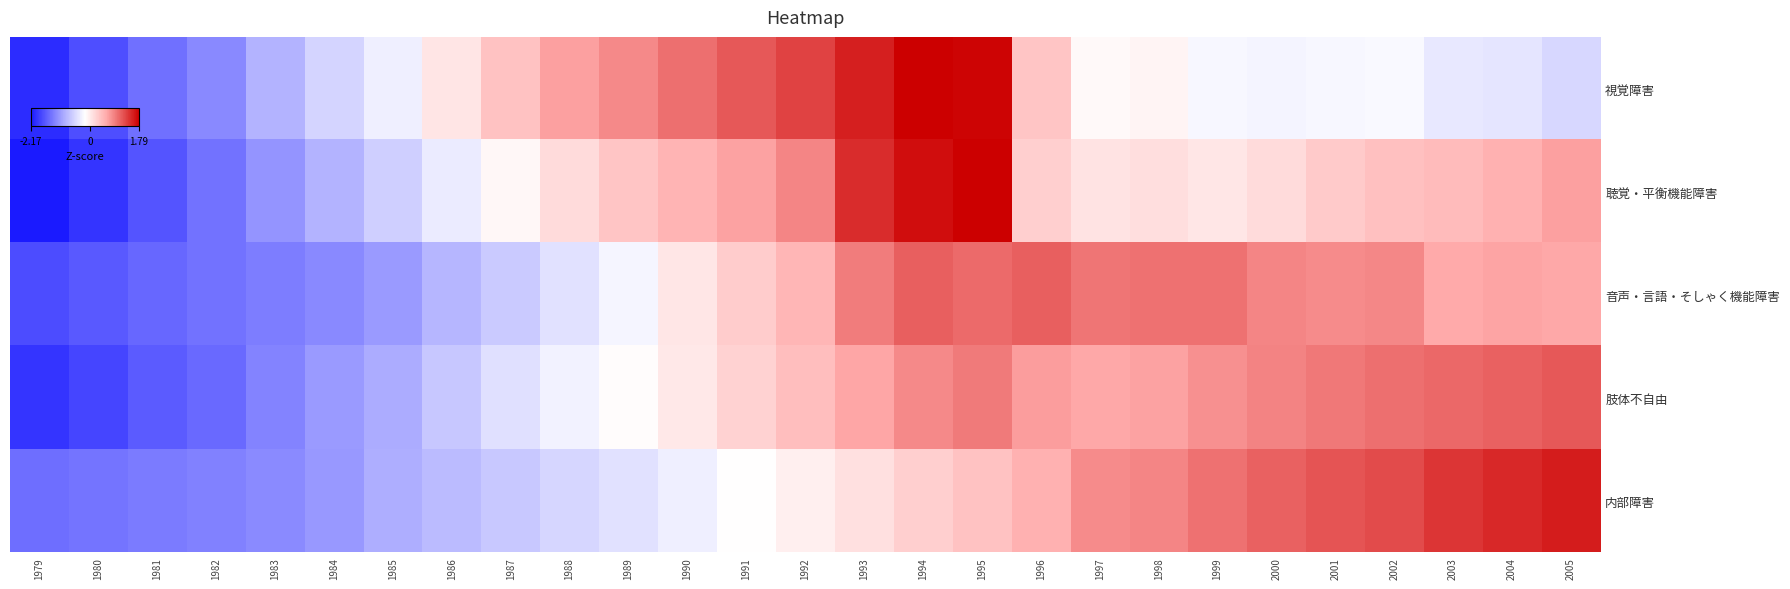

Reading left to right, list all the values displayed in this chart.

視覚障害: 1979=-2.0	1980=-1.7	1981=-1.5	1982=-1.2	1983=-0.9	1984=-0.6	1985=-0.3	1986=0.0	1987=0.4	1988=0.7	1989=0.8	1990=1.0	1991=1.2	1992=1.3	1993=1.6	1994=1.8	1995=1.7	1996=0.3	1997=-0.1	1998=-0.1	1999=-0.3	2000=-0.3	2001=-0.3	2002=-0.2	2003=-0.4	2004=-0.4	2005=-0.5
聴覚・平衡機能障害: 1979=-2.2	1980=-1.9	1981=-1.7	1982=-1.4	1983=-1.2	1984=-0.9	1985=-0.6	1986=-0.4	1987=-0.1	1988=0.1	1989=0.3	1990=0.5	1991=0.7	1992=0.9	1993=1.5	1994=1.7	1995=1.8	1996=0.2	1997=0.1	1998=0.1	1999=0.0	2000=0.2	2001=0.3	2002=0.4	2003=0.4	2004=0.5	2005=0.7
音声・言語・そしゃく機能障害: 1979=-1.7	1980=-1.6	1981=-1.5	1982=-1.4	1983=-1.3	1984=-1.3	1985=-1.1	1986=-0.9	1987=-0.7	1988=-0.5	1989=-0.3	1990=0.0	1991=0.3	1992=0.5	1993=0.9	1994=1.1	1995=1.0	1996=1.1	1997=1.0	1998=1.0	1999=1.0	2000=0.9	2001=0.8	2002=0.8	2003=0.6	2004=0.6	2005=0.6
肢体不自由: 1979=-1.9	1980=-1.8	1981=-1.6	1982=-1.5	1983=-1.3	1984=-1.1	1985=-0.9	1986=-0.7	1987=-0.5	1988=-0.3	1989=-0.2	1990=0.0	1991=0.2	1992=0.4	1993=0.6	1994=0.8	1995=0.9	1996=0.7	1997=0.6	1998=0.7	1999=0.8	2000=0.9	2001=0.9	2002=1.0	2003=1.1	2004=1.1	2005=1.2
内部障害: 1979=-1.5	1980=-1.4	1981=-1.4	1982=-1.3	1983=-1.2	1984=-1.1	1985=-0.9	1986=-0.8	1987=-0.7	1988=-0.6	1989=-0.5	1990=-0.3	1991=-0.2	1992=-0.0	1993=0.1	1994=0.2	1995=0.4	1996=0.5	1997=0.8	1998=0.8	1999=1.0	2000=1.1	2001=1.2	2002=1.2	2003=1.4	2004=1.5	2005=1.6